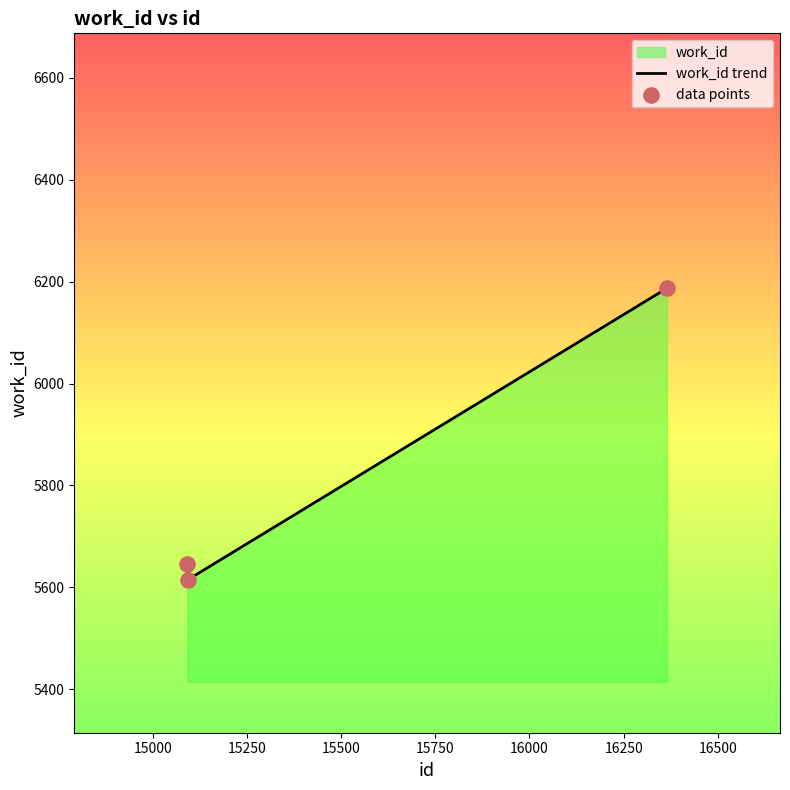

What is the ratio of the value at 15092 to the value at 16365?

0.9